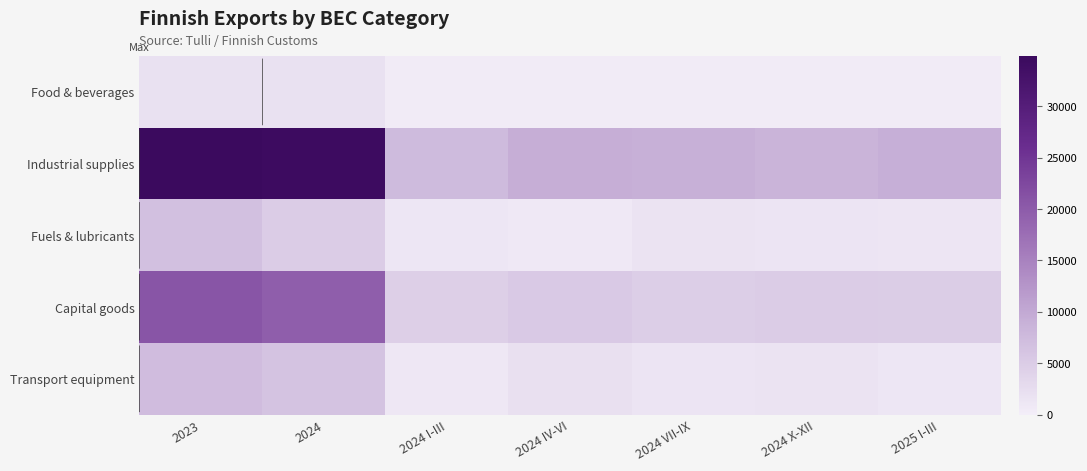

Between 2024 I-III and 2025 I-III, which is larger?

2025 I-III